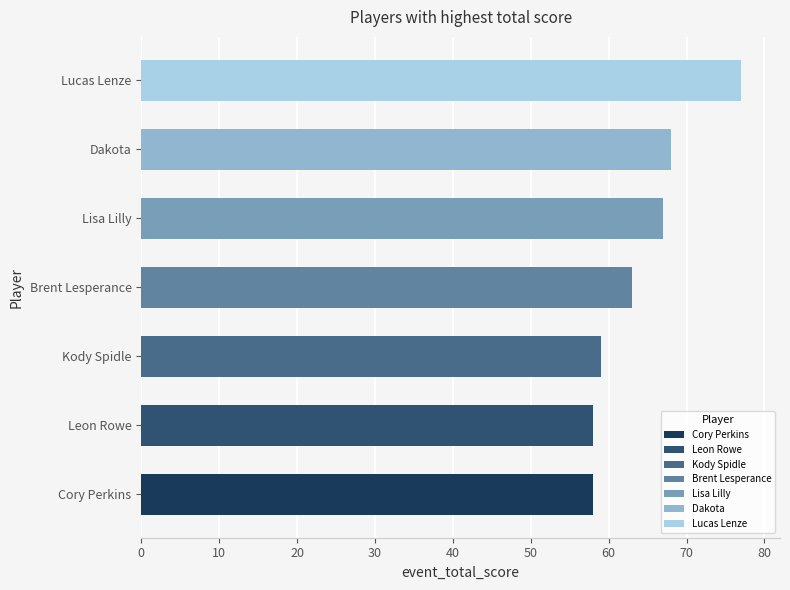

The value at Lisa Lilly is 37. True or false?

False